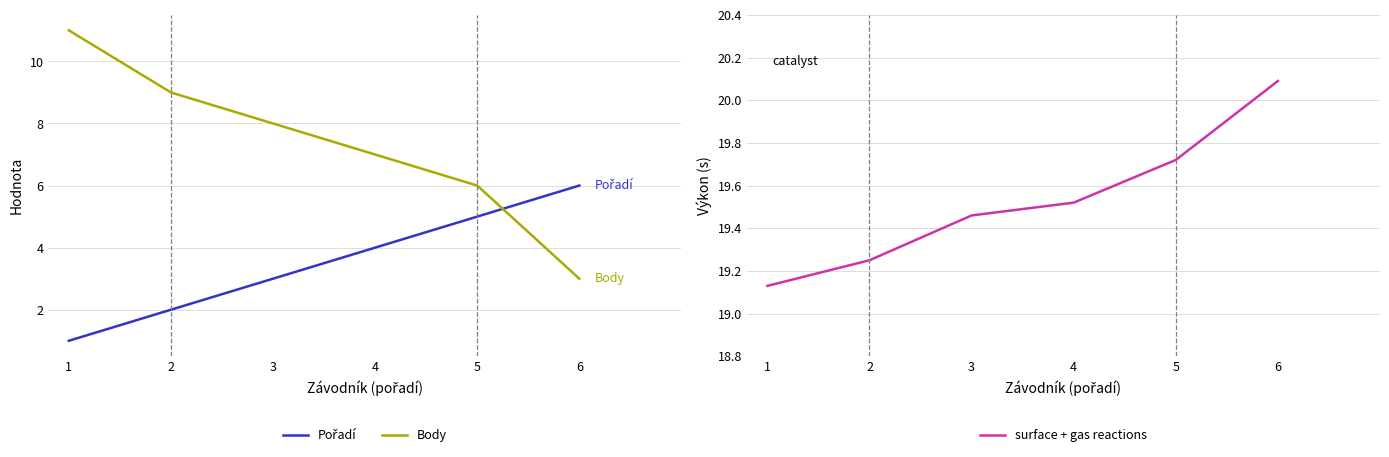

Rank the series by their maximum value, from highest to lowest.

surface + gas reactions, Body, Pořadí